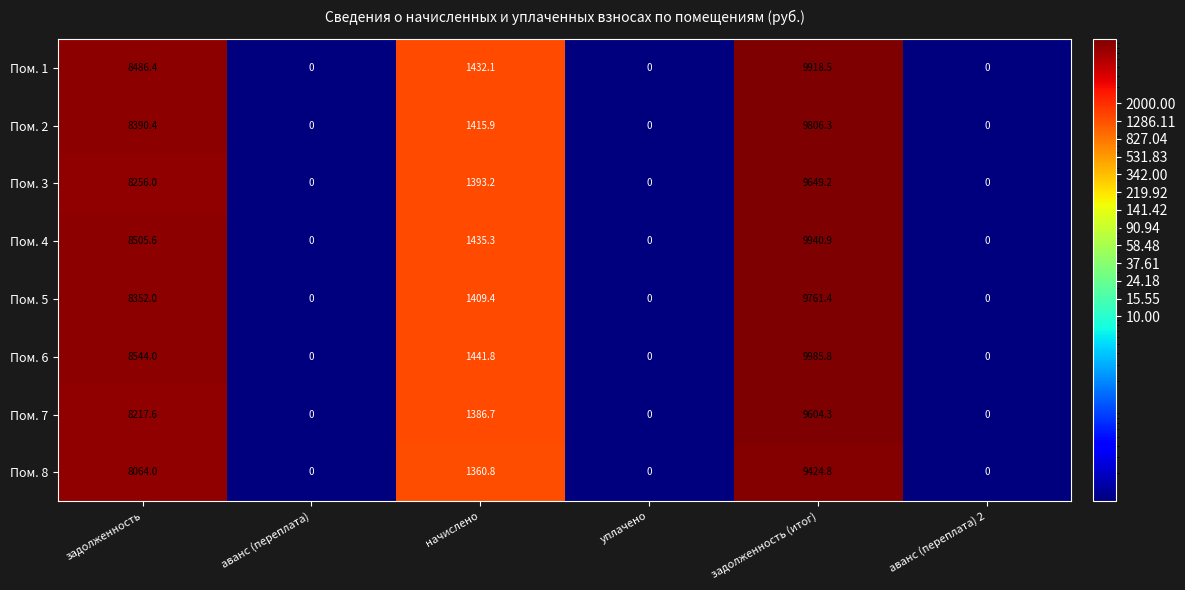

At how many categories does at least one series exceed 2050?

2